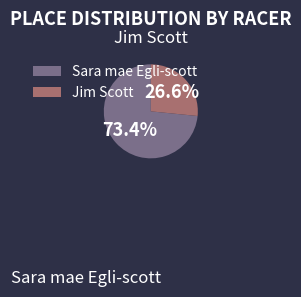

To the nearest percent, what is the average slice percentage?

50%